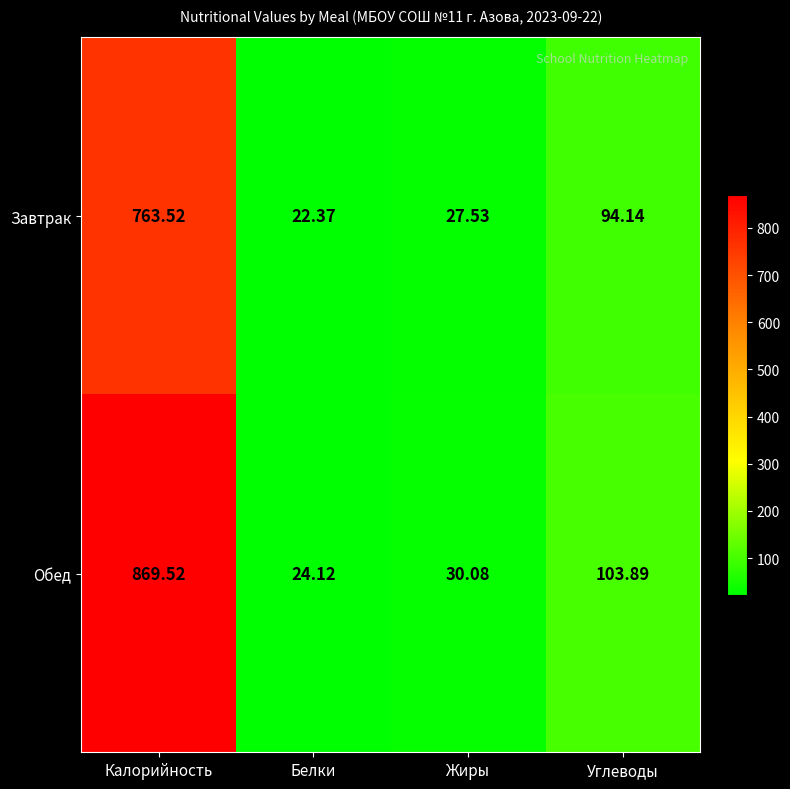

Which series has the largest range (max minus min)?

Обед